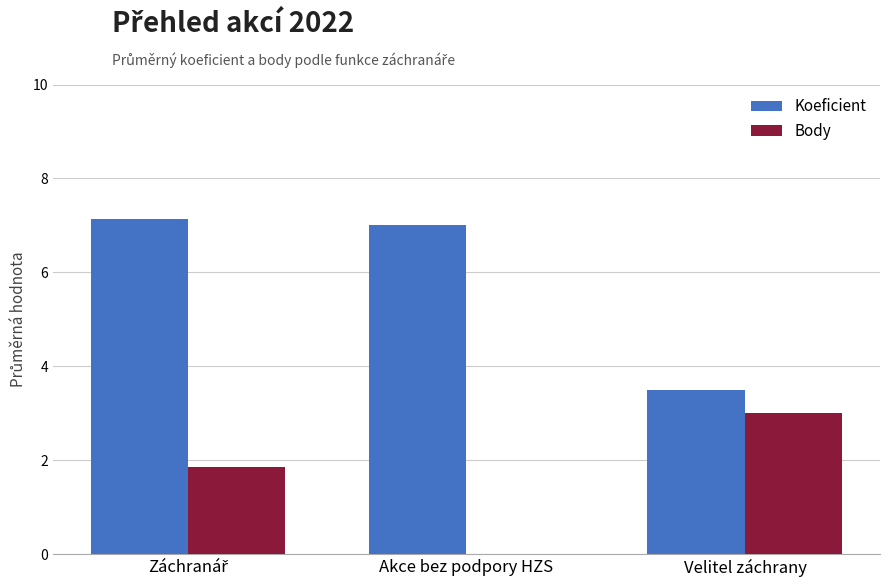

What is the sum of all Body values?

4.9